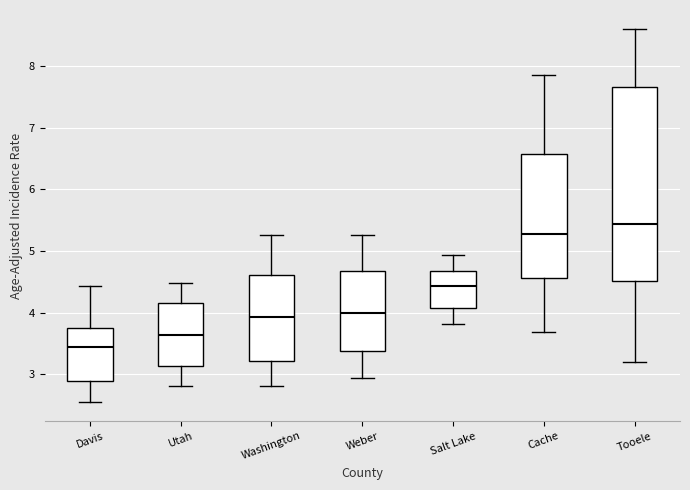

Where is the lower edge of the box for Davis on the y-axis? The values are not printed on the chart, so give them approximately, as read against the axis.

2.9